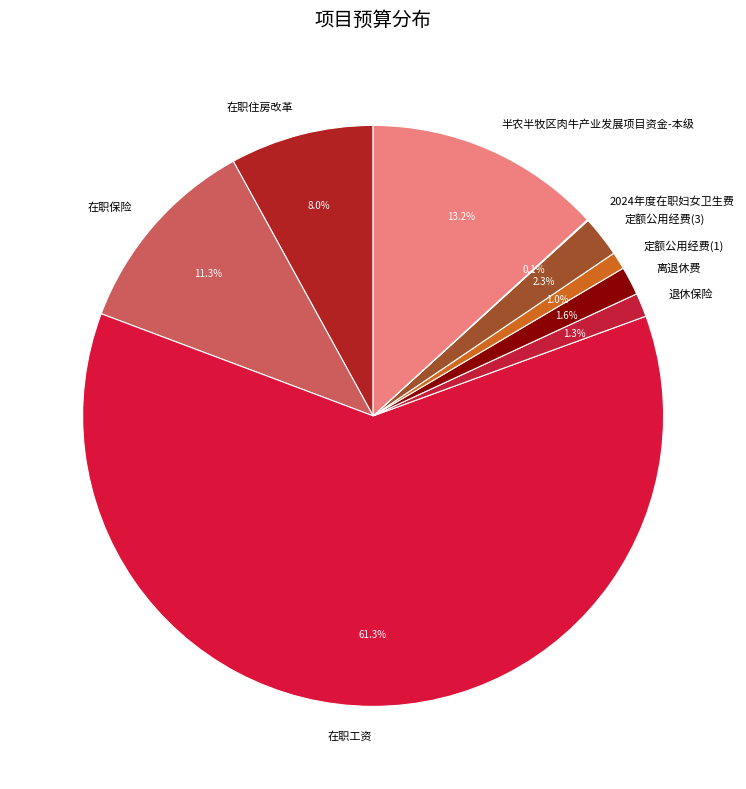

Does 定额公用经费(1) represent more than half of the total?

No